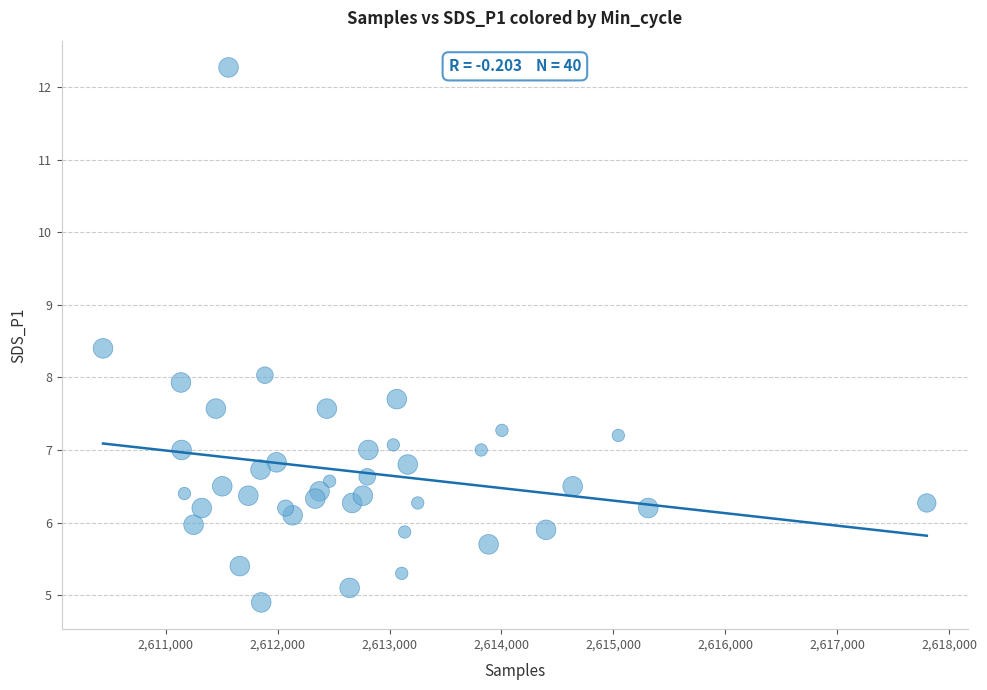

What is the range of X values (max minus min)?

7358.0